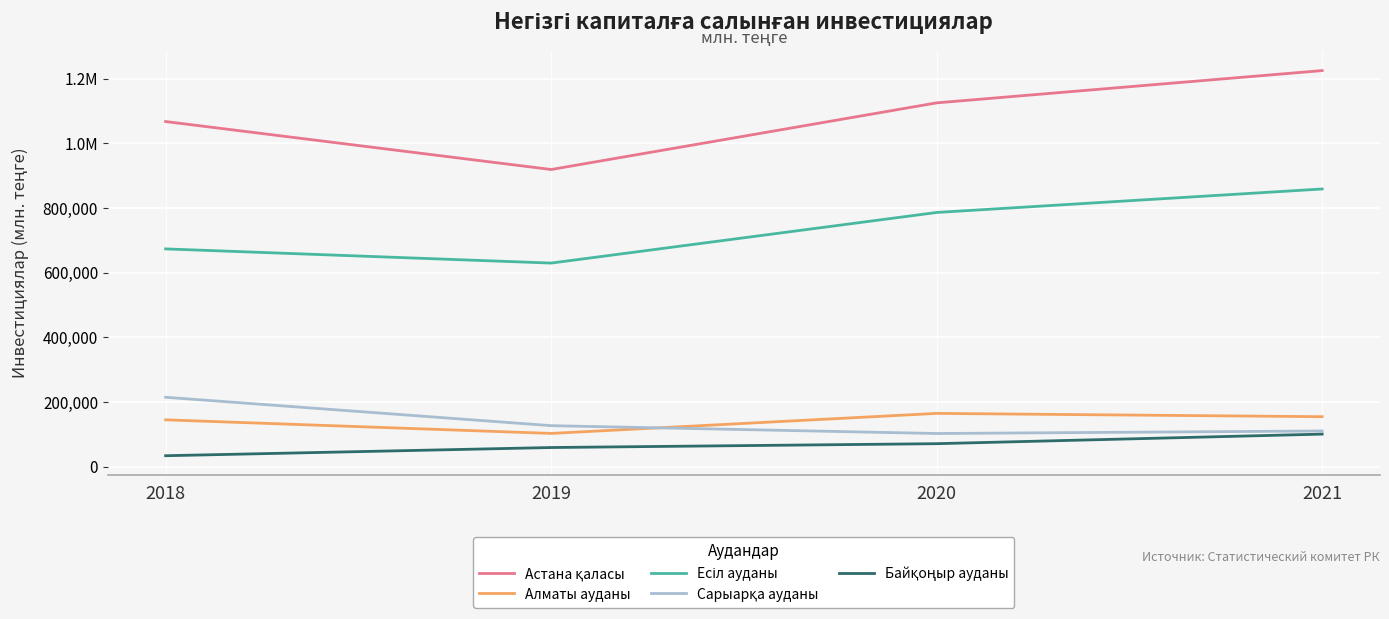

Which category has the highest value in the Алматы ауданы series?

2020